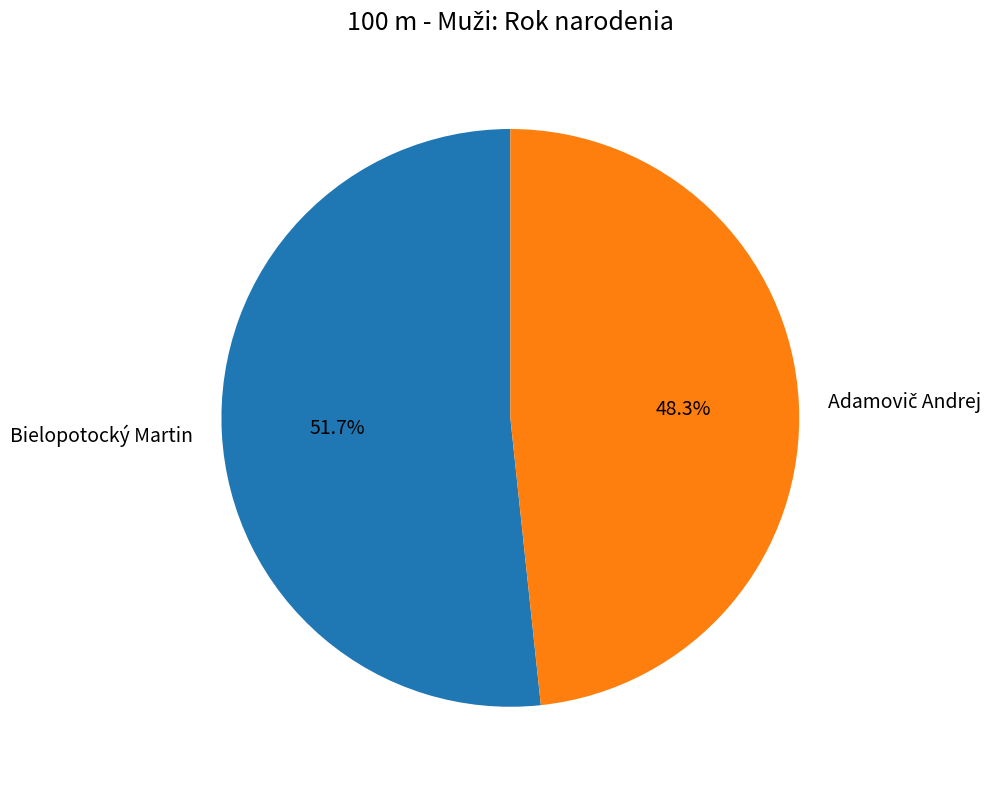

Which slice is the largest?

Bielopotocký Martin